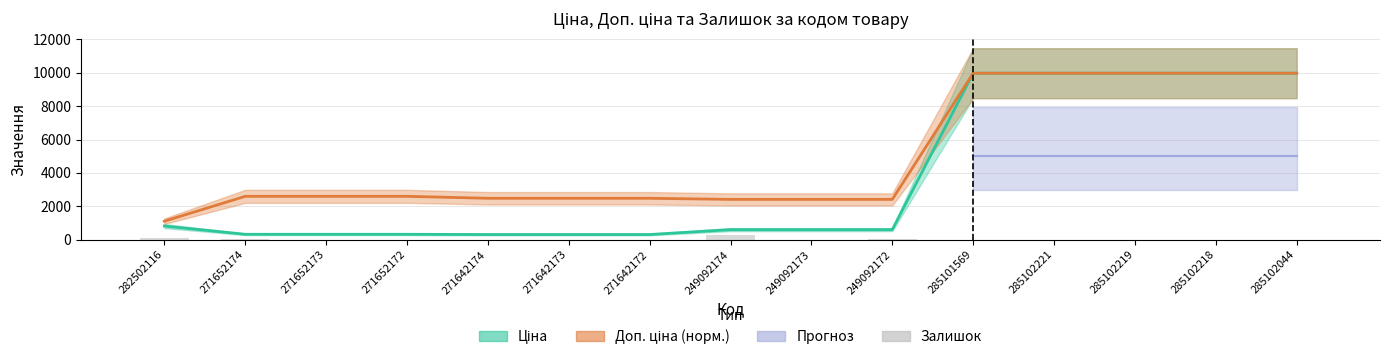

Read the Доп. ціна value at 271642172.

2482.4